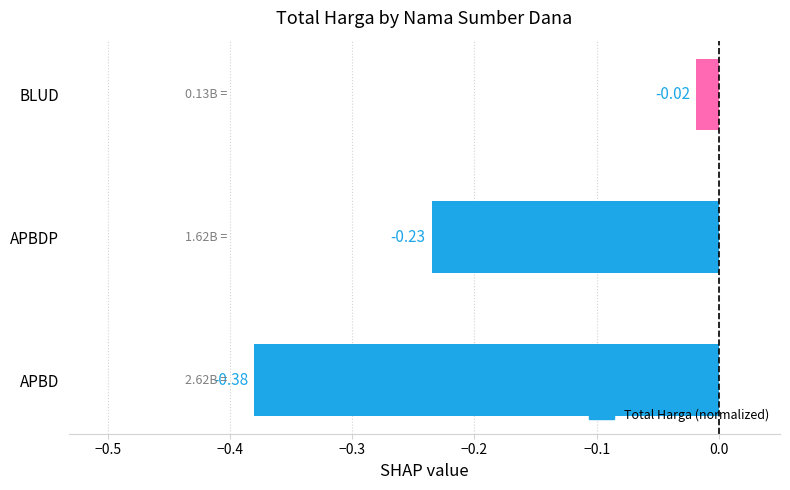

Between APBDP and APBD, which is larger?

APBDP